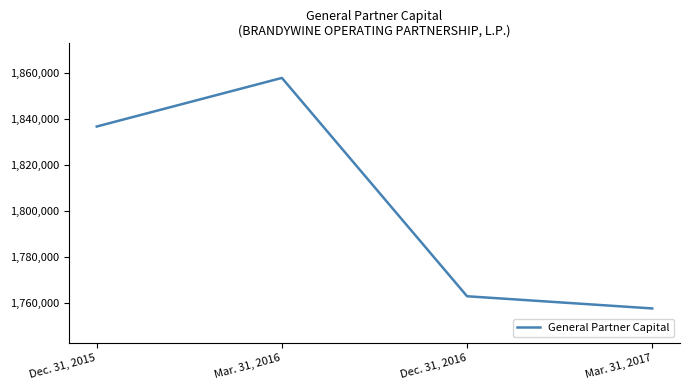

Is it true that the value at Dec. 31, 2015 is 1836692?

True